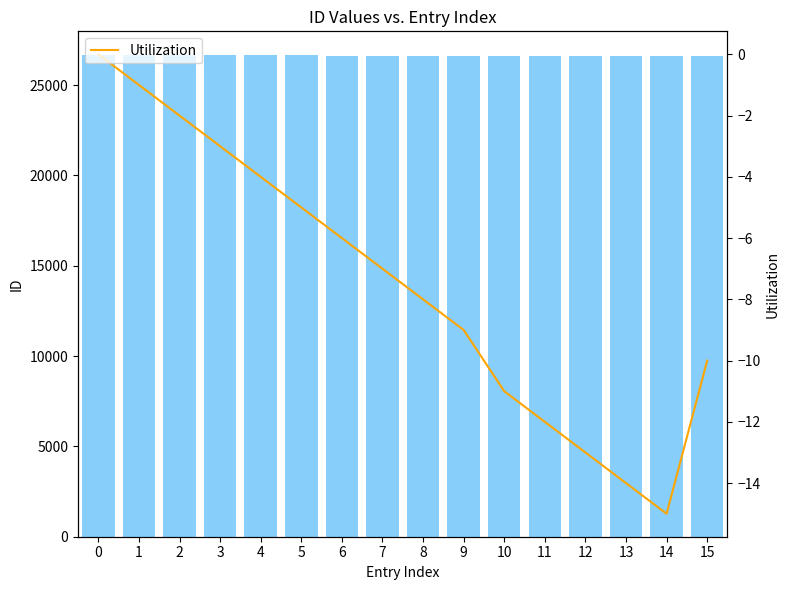

How many data points in Utilization are above -7?

7